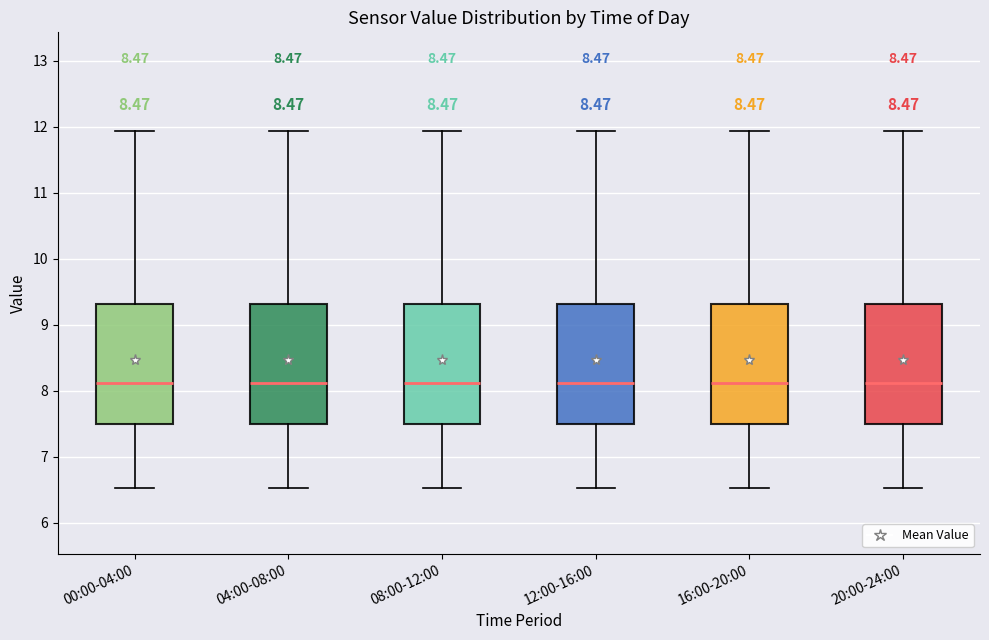

Reading left to right, transcribe this box plot: for each box, give where its median line is, the range the box spans, and where its two whiskers end, as read against the y-axis. The values are not printed on the chart, so give them approximately, as read against the axis.

00:00-04:00: median 8.1, box 7.5 to 9.3, whiskers 6.5 to 11.9
04:00-08:00: median 8.1, box 7.5 to 9.3, whiskers 6.5 to 11.9
08:00-12:00: median 8.1, box 7.5 to 9.3, whiskers 6.5 to 11.9
12:00-16:00: median 8.1, box 7.5 to 9.3, whiskers 6.5 to 11.9
16:00-20:00: median 8.1, box 7.5 to 9.3, whiskers 6.5 to 11.9
20:00-24:00: median 8.1, box 7.5 to 9.3, whiskers 6.5 to 11.9